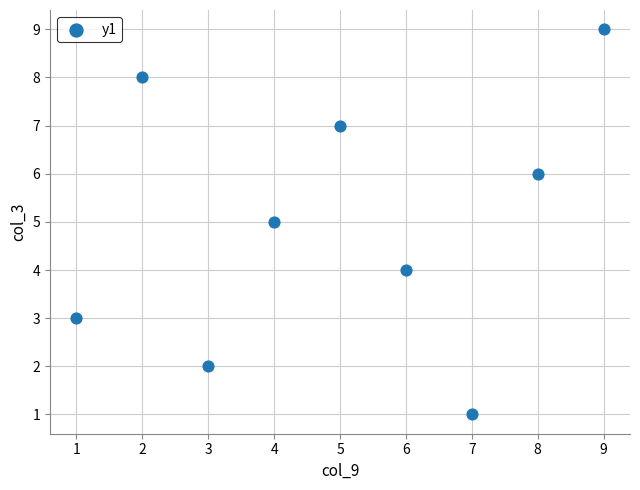

What is the average Y value?

5